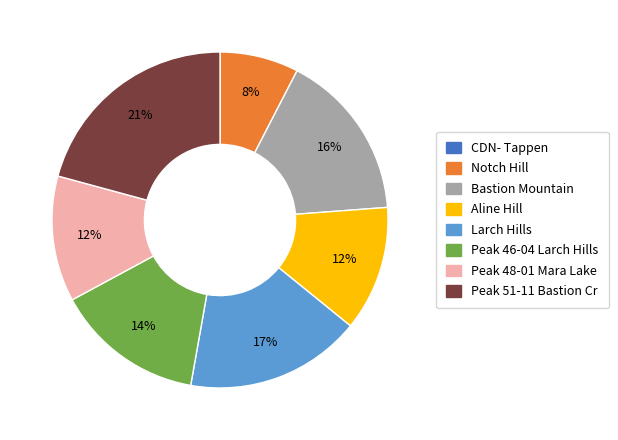

Which slice is the largest?

Peak 51-11 Bastion Cr